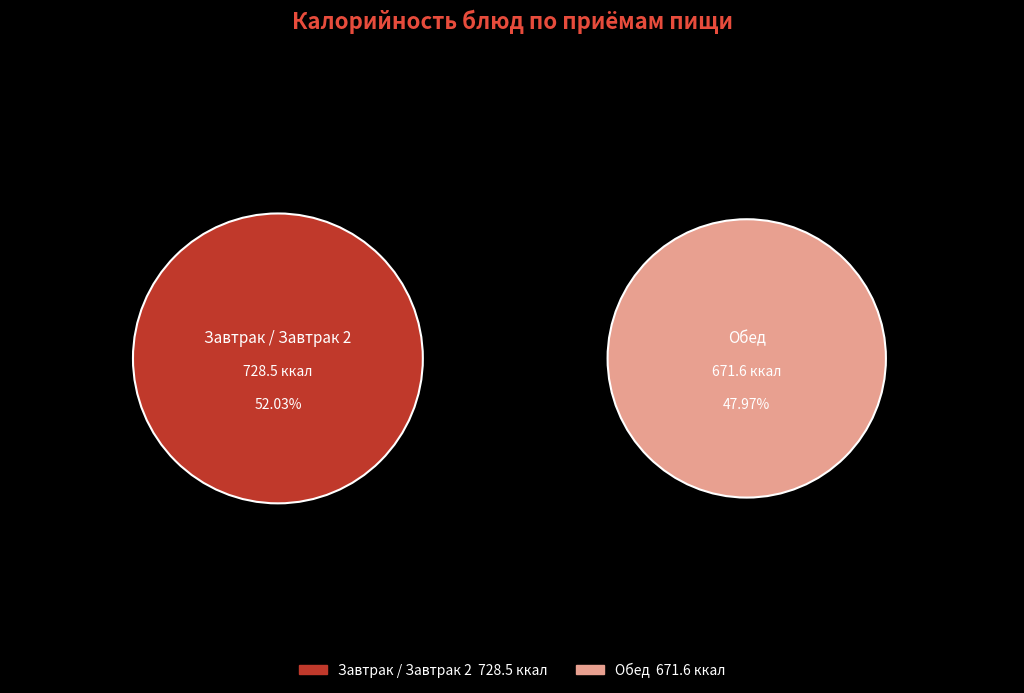

True or false: Снежок accounts for 1% of the total.

False